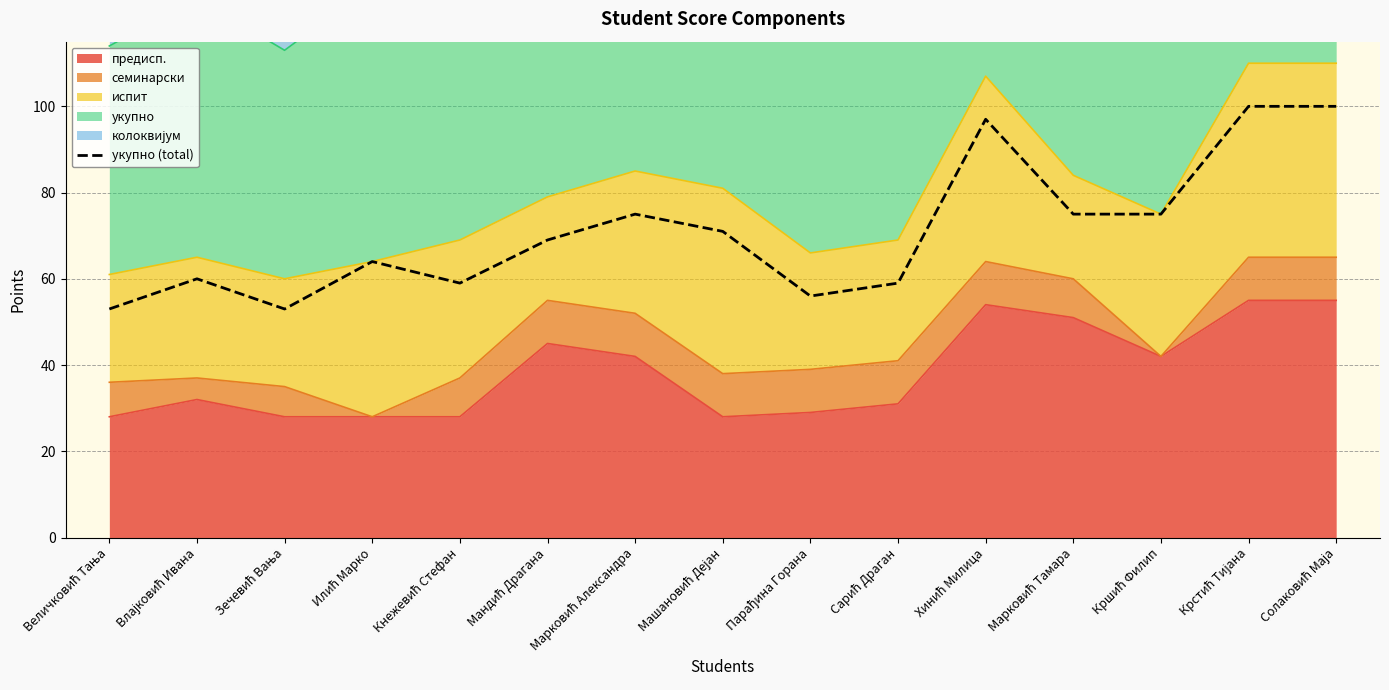

What is the change in value from Величковић Тања to Сарић Драган?

+6